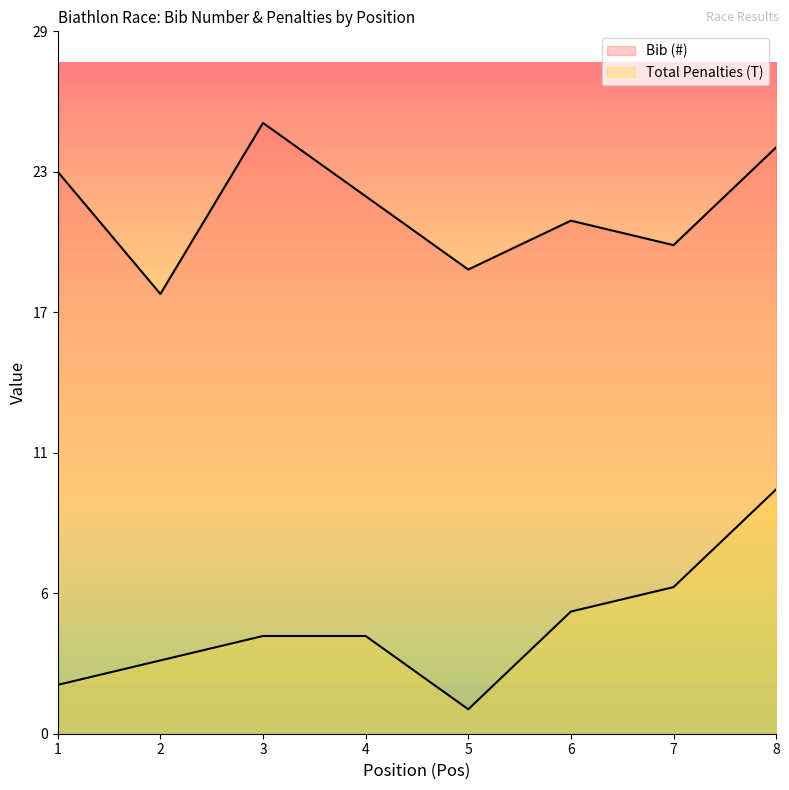

The Bib (#) series shows 13 at 7. True or false?

False